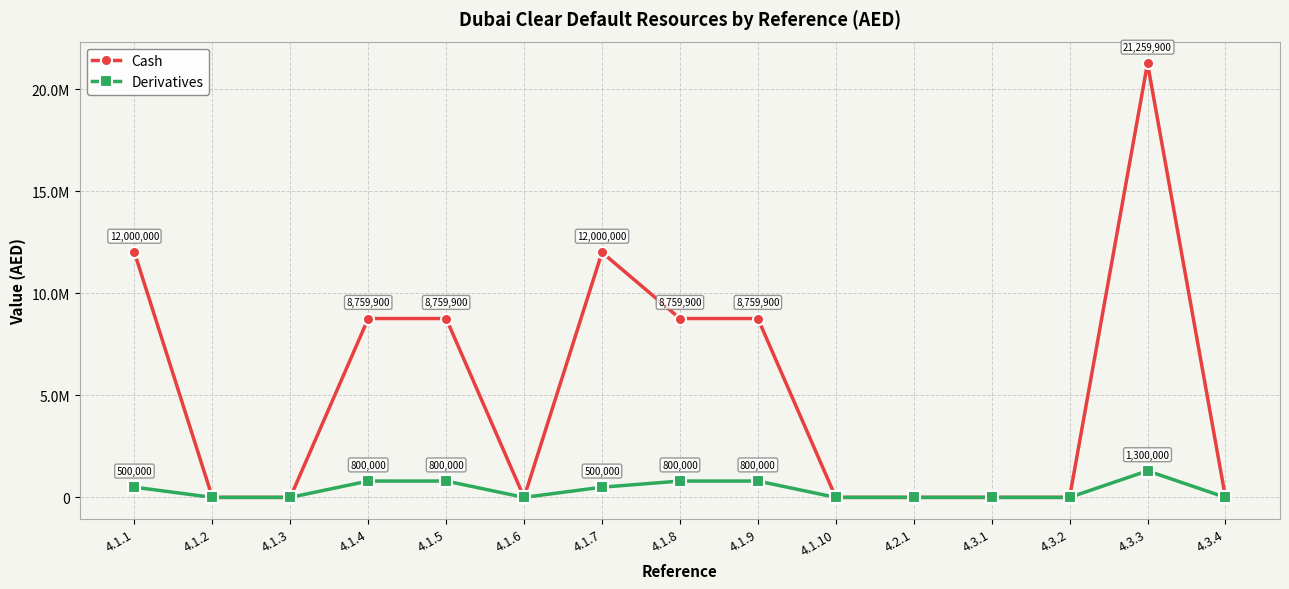

What is the difference between the maximum and minimum values in the Derivatives series?

1300000